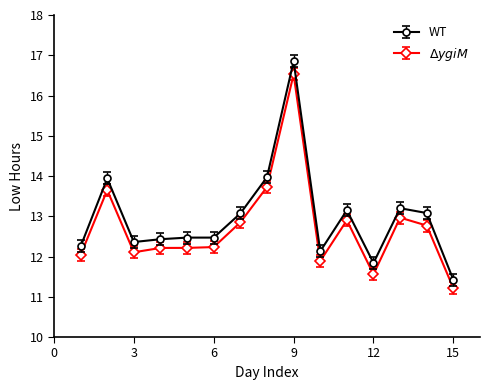

How many data points does each series have?

15